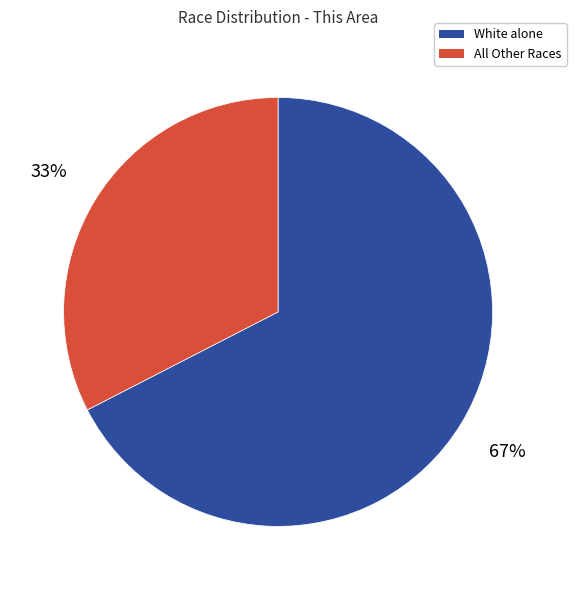

Which category has the biggest portion of the pie?

White alone